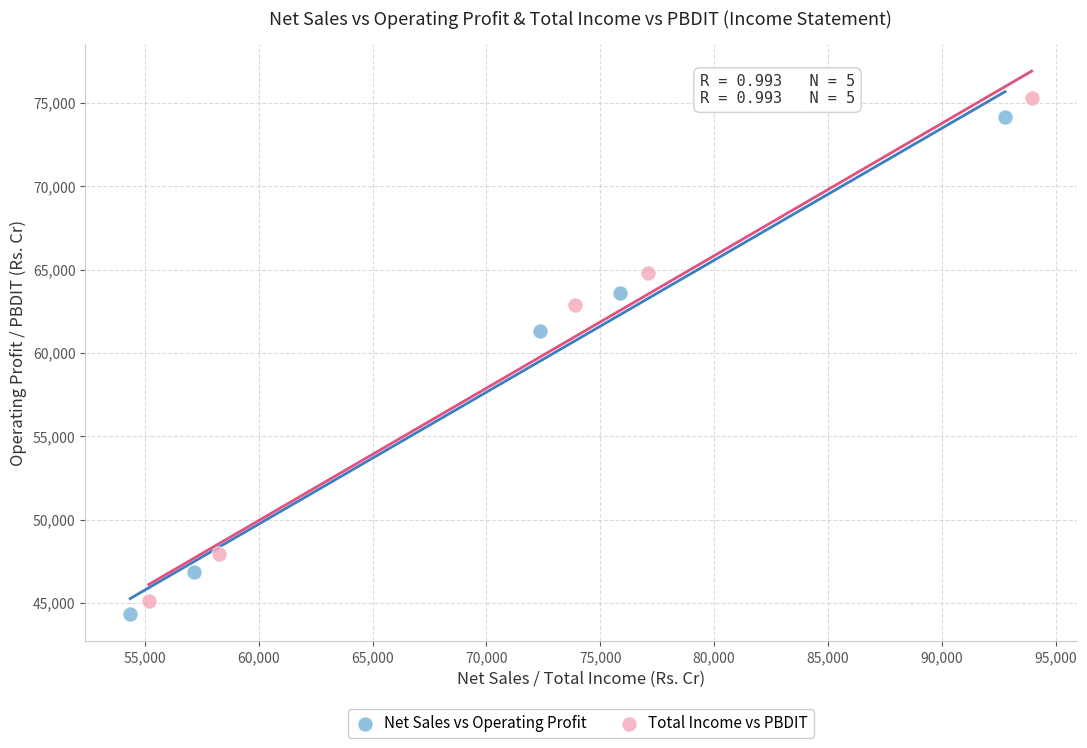

What are all the series names shown in the legend?

Net Sales vs Operating Profit, Total Income vs PBDIT